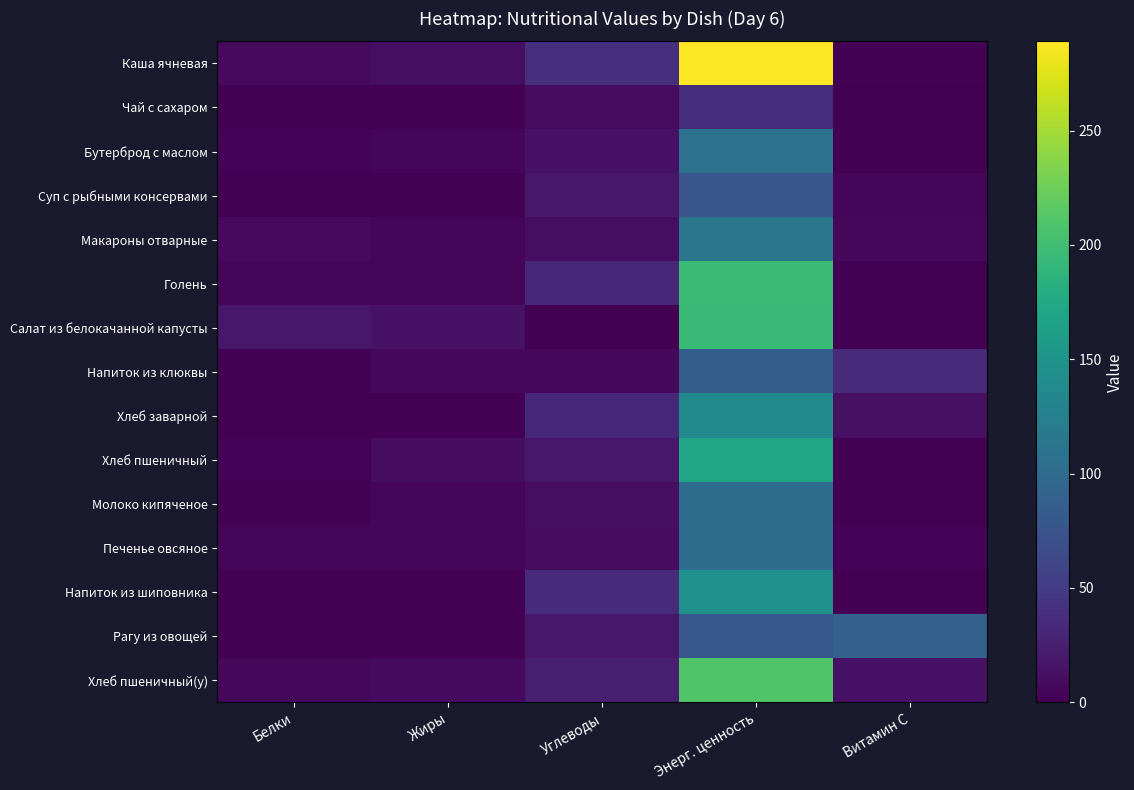

At how many categories does at least one series exceed 110?

1